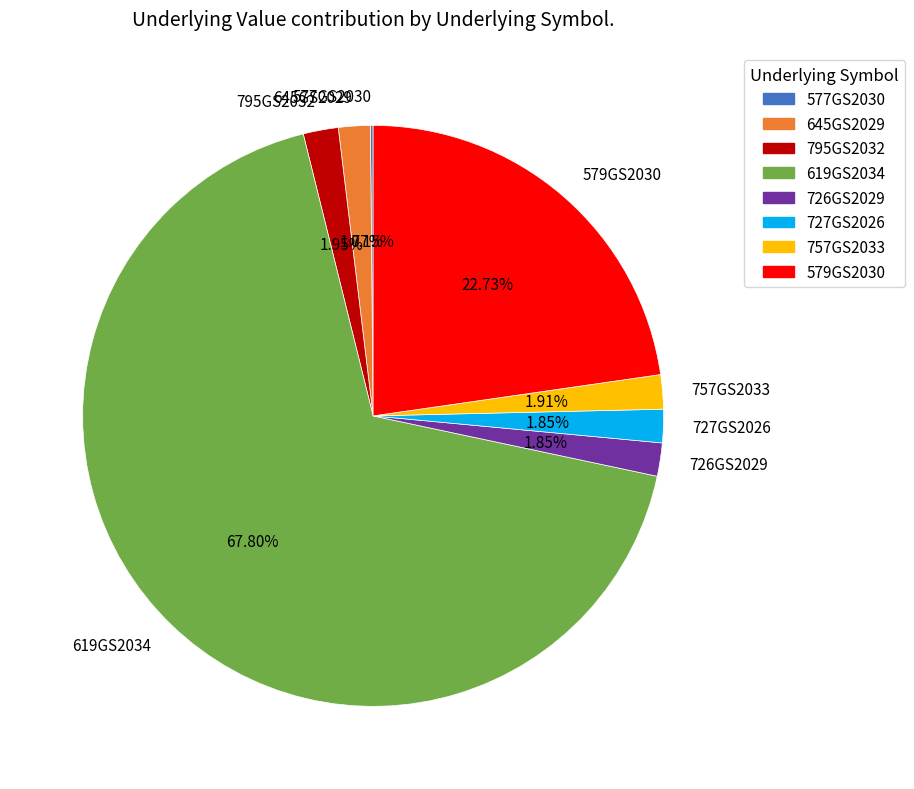

To the nearest percent, what portion does 757GS2033 represent?

2%